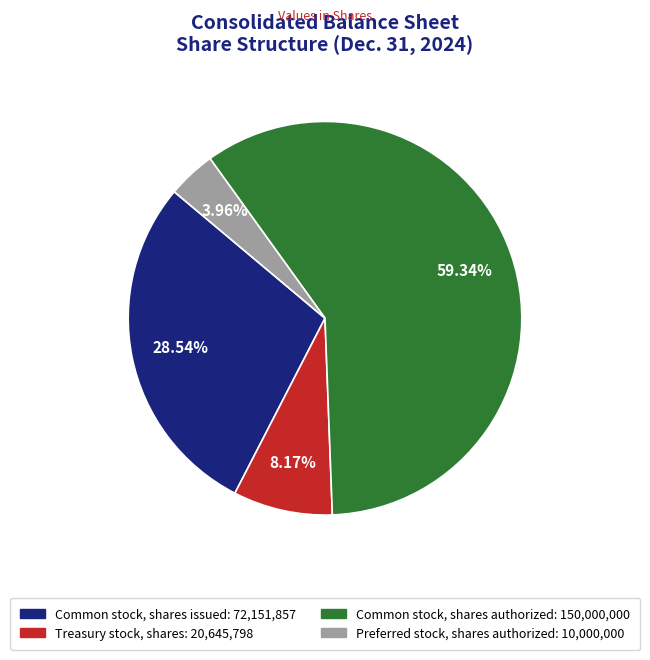

True or false: Common stock, shares issued accounts for 29% of the total.

True